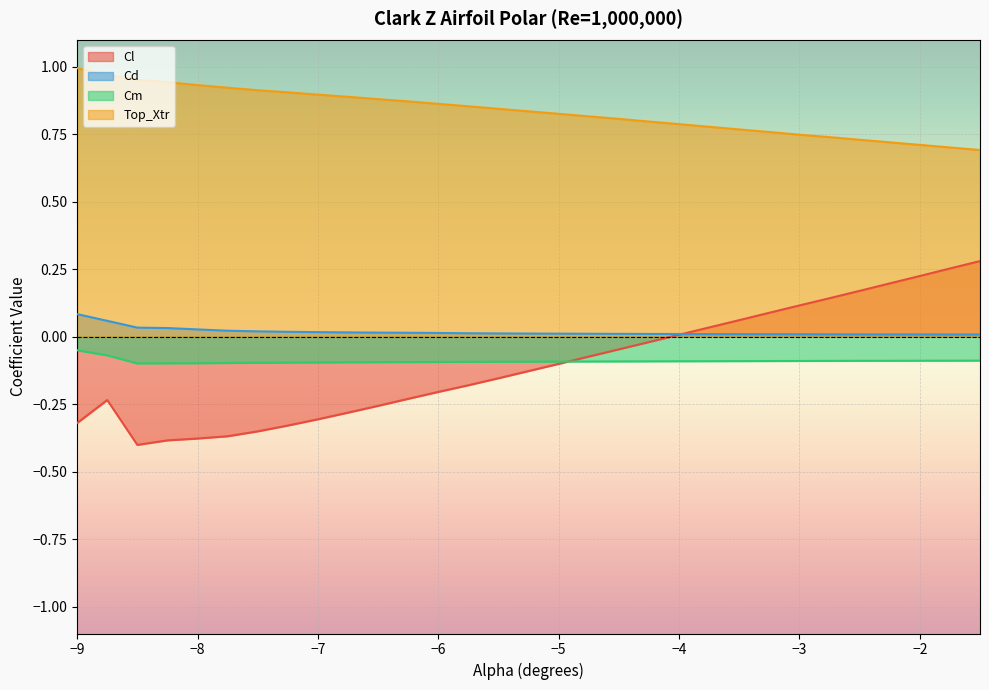

How many values in Cl are below zero?

20